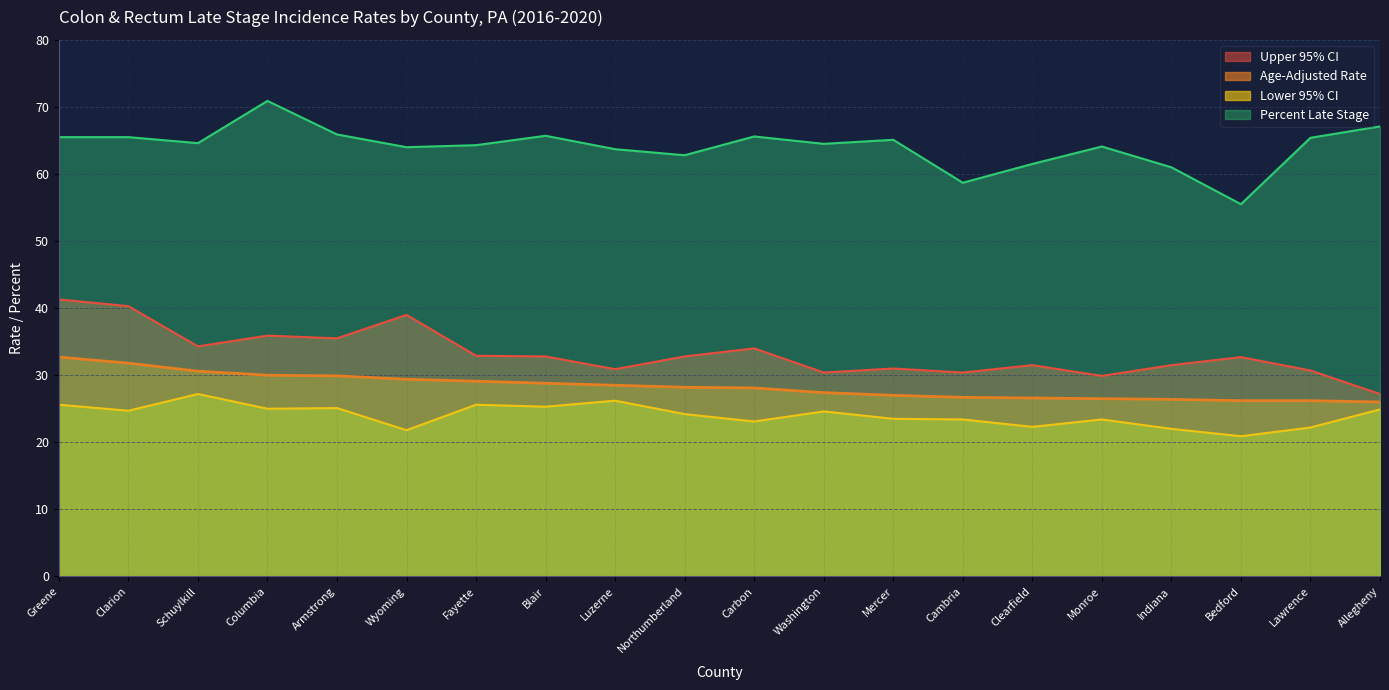

True or false: Percent Late Stage and Lower 95% CI cross at least once.

False